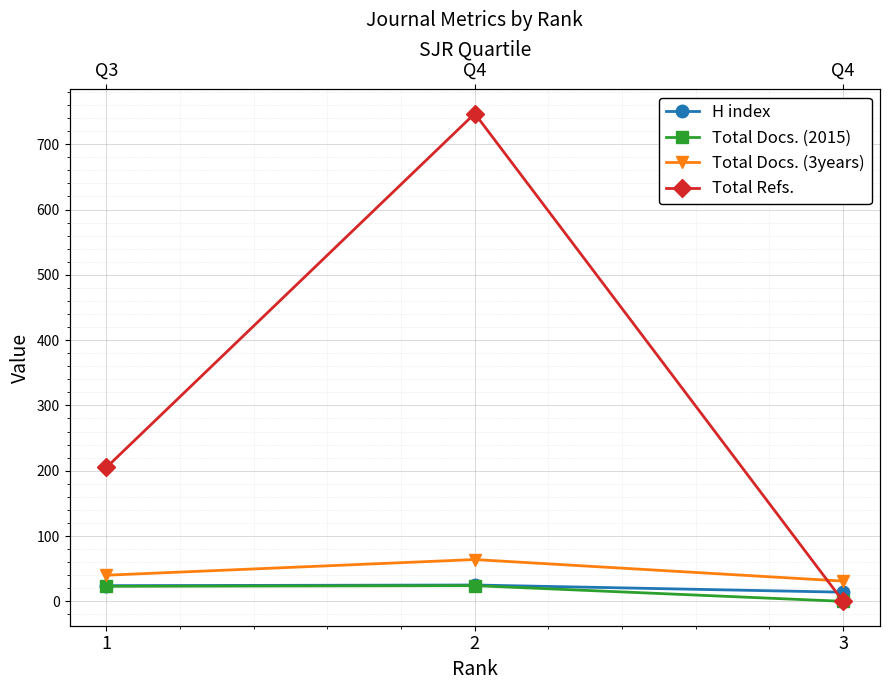

What is the difference between the second highest and minimum values in the Total Docs. (2015) series?

23